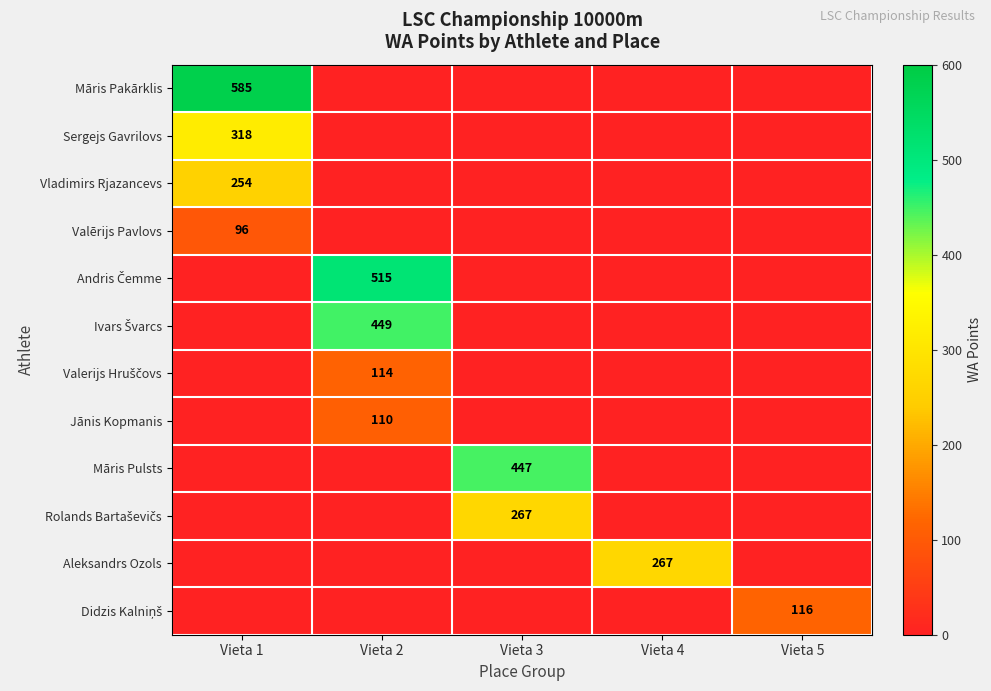

At how many categories does at least one series exceed 537?

1